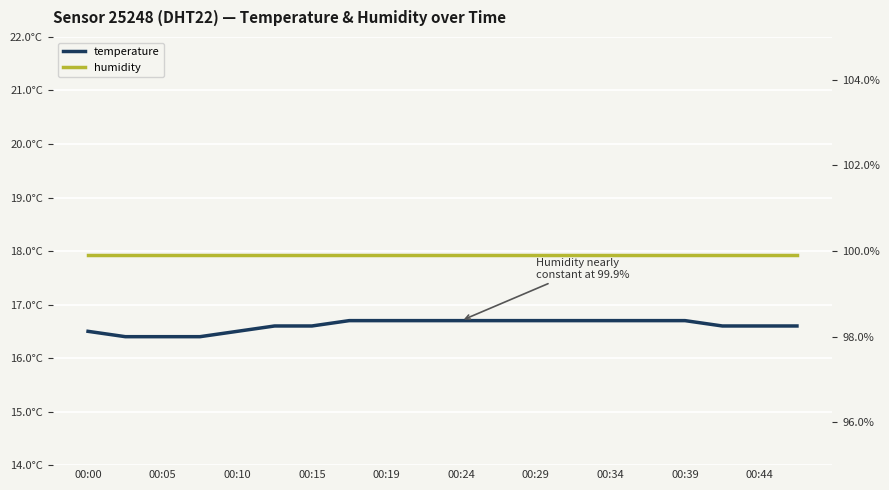

Is the value of humidity at 00:34 greater than the value of temperature at 00:05?

Yes